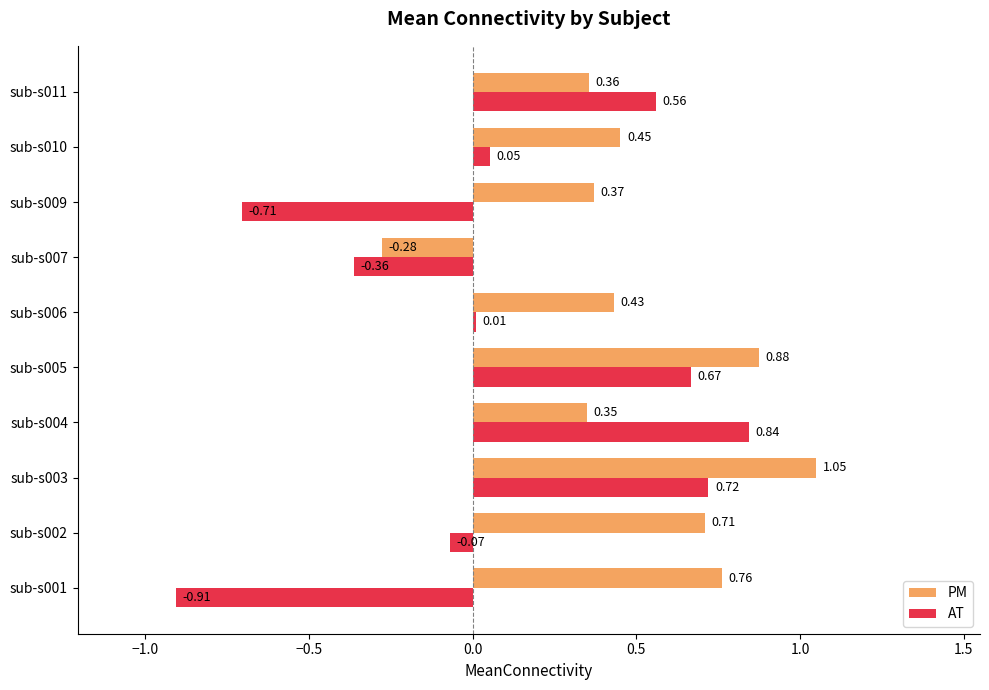

What is the difference between the maximum and minimum values in the PM series?

1.3